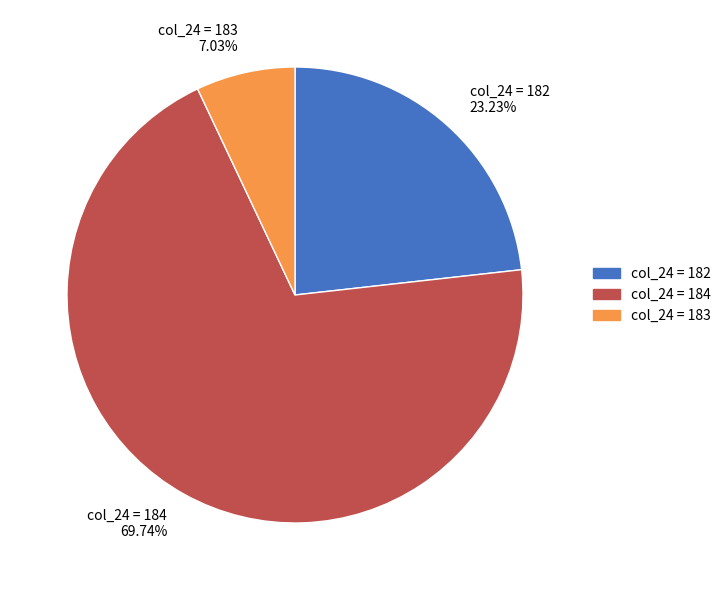

Between col_24 = 182 23.23% and col_24 = 184 69.74%, which is larger?

col_24 = 184 69.74%